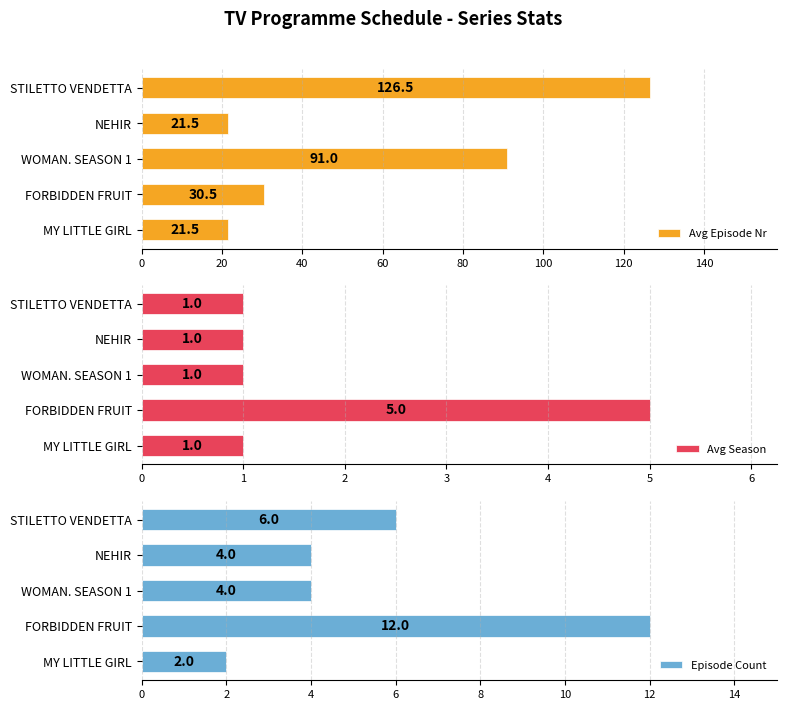

What is the sum of the Avg Episode Nr values at NEHIR and MY LITTLE GIRL?

43.0